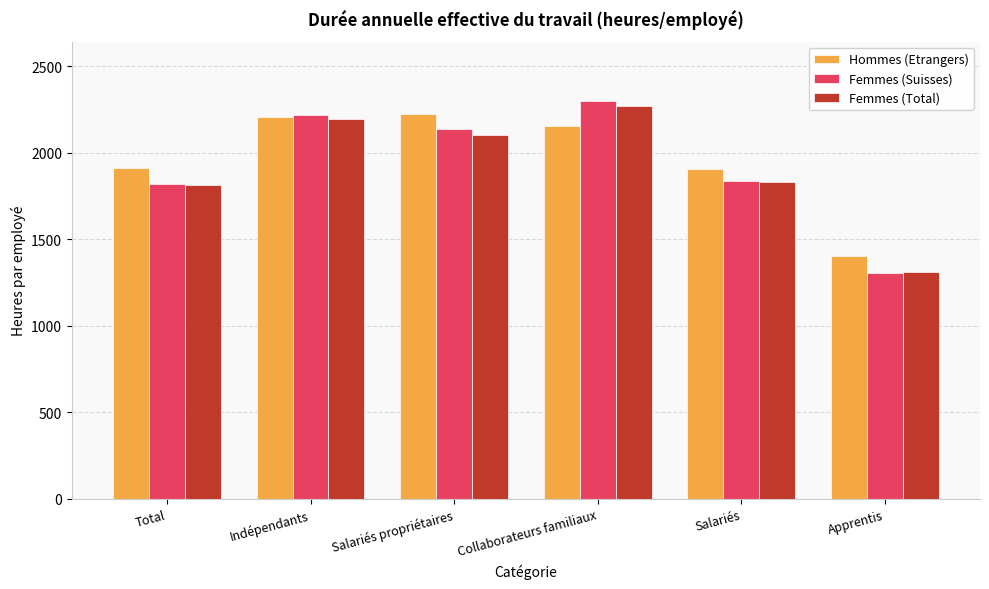

Which series has the widest spread of values?

Femmes (Suisses)